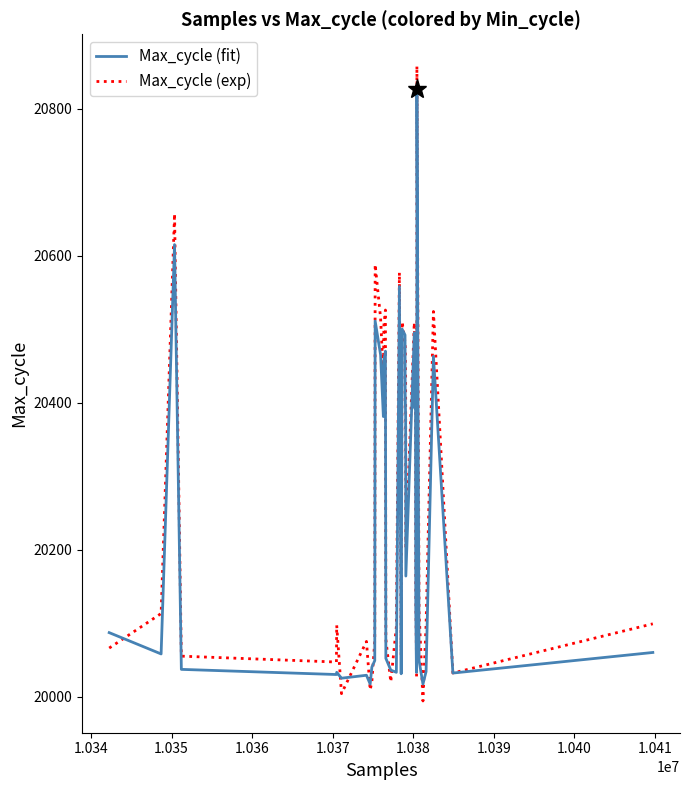

Which series has the widest spread of values?

Max_cycle (exp)